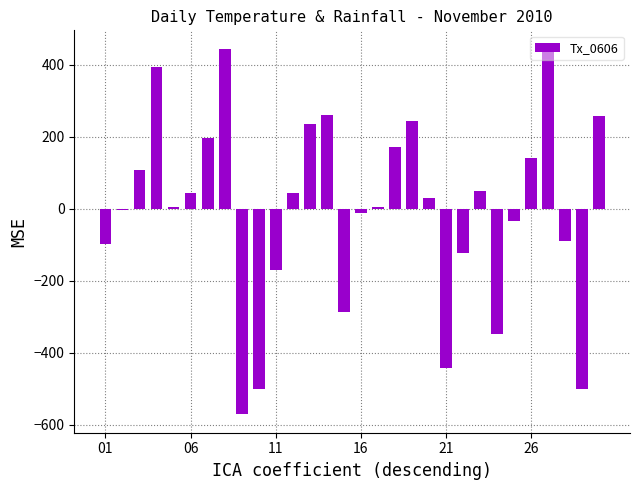

What is the maximum value shown in the chart?

445.1